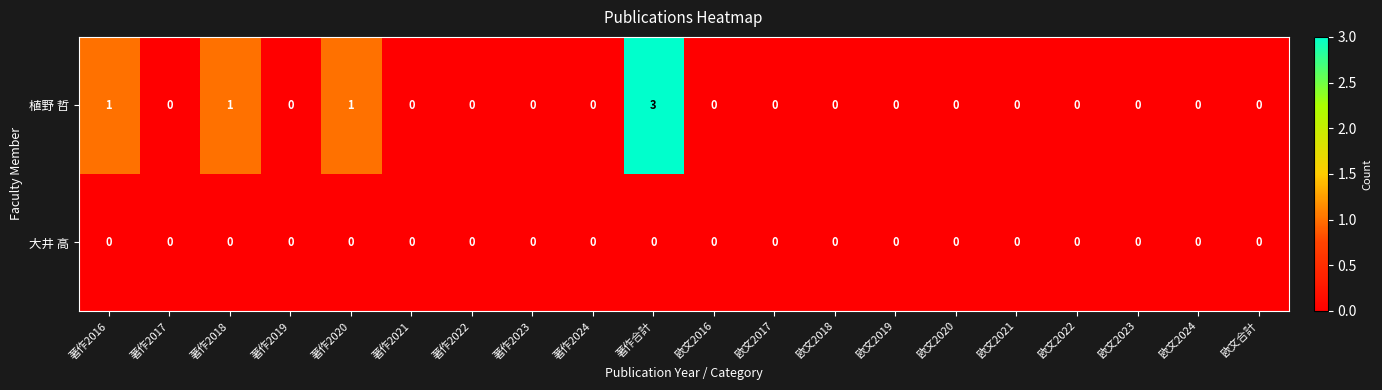

Rank the series by their average value, from highest to lowest.

植野 哲, 大井 高